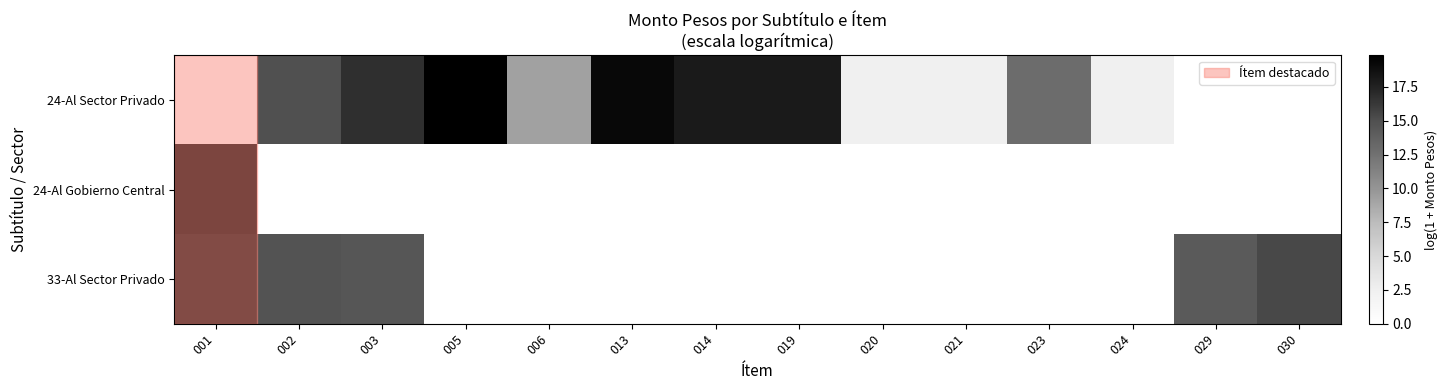

Which series has the widest spread of values?

24-Al Sector Privado